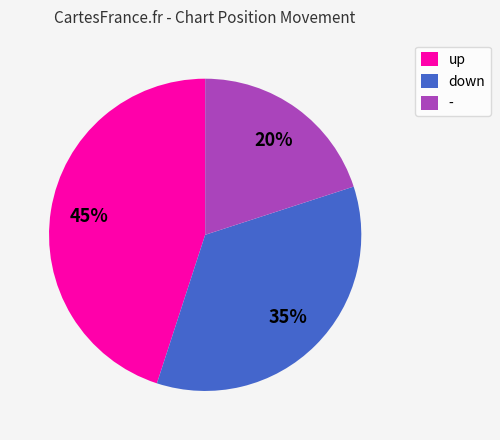

Rank the categories by value from highest to lowest.

up, down, -